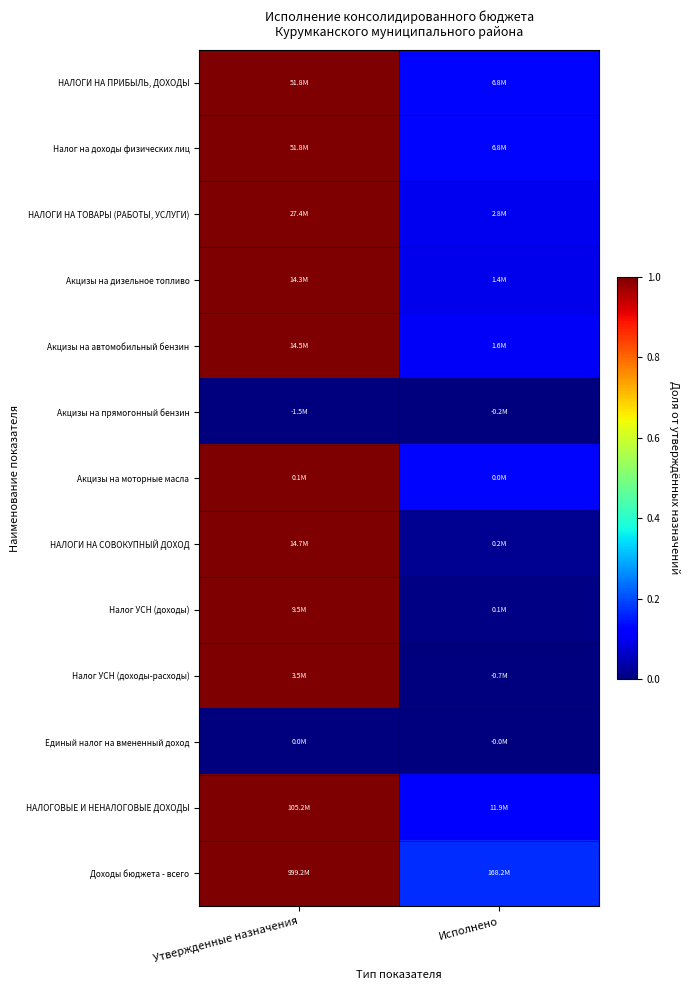

What is the total value across all series at Утвержденные назначения?

11.0